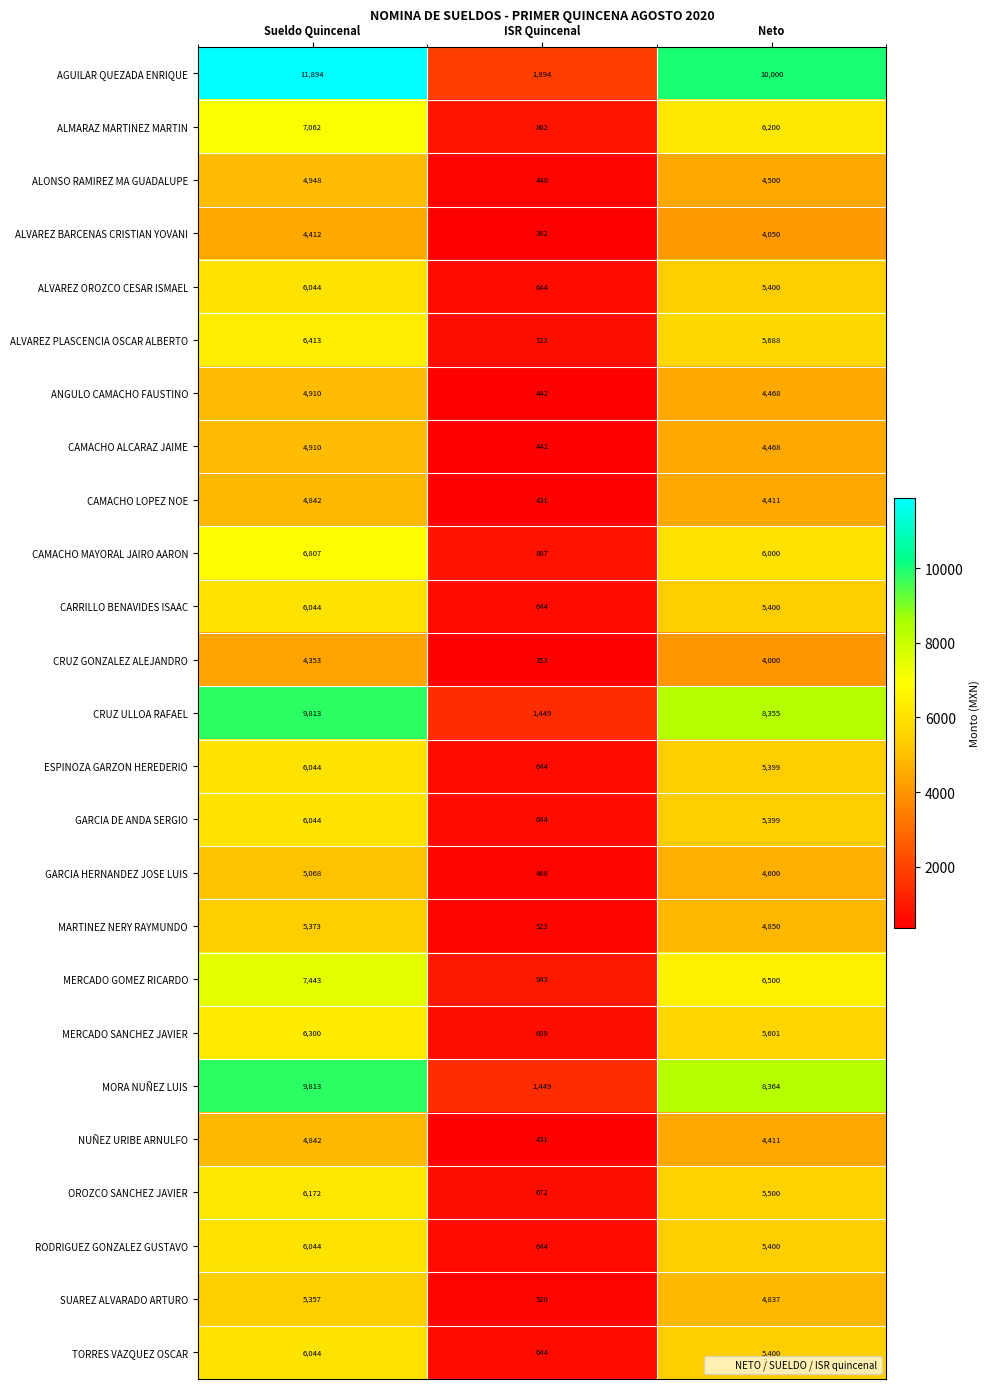

Rank the categories by AGUILAR QUEZADA ENRIQUE value from highest to lowest.

Sueldo Quincenal, Neto, ISR Quincenal